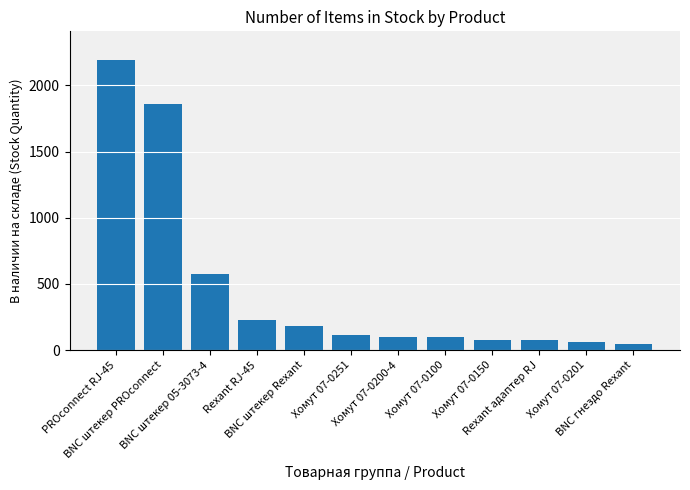

What is the sum of all values?

5617